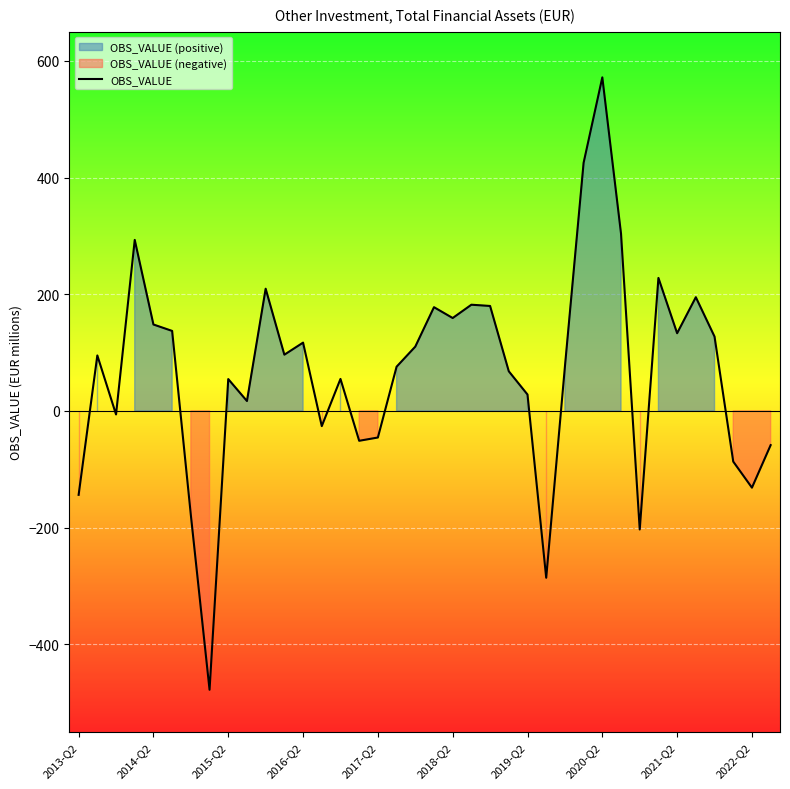

What is the minimum value for OBS_VALUE?

-478.1